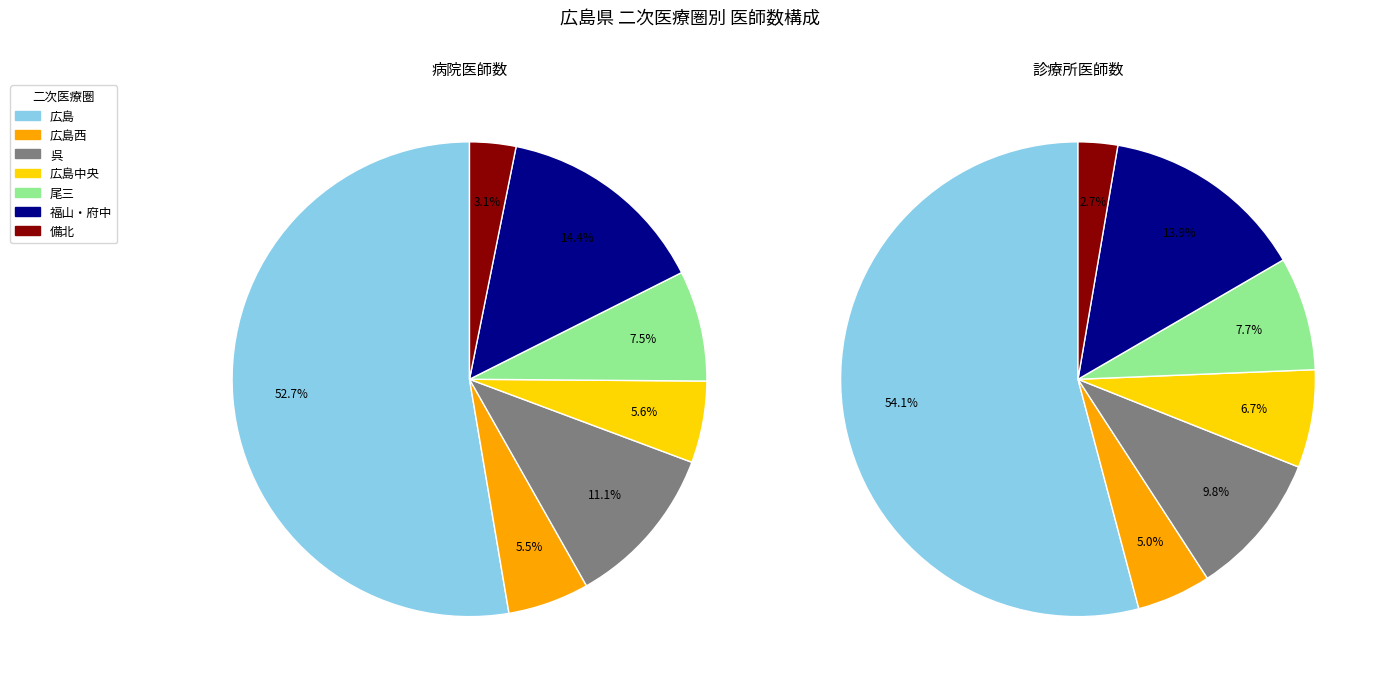

Is the sum of 備北 and 広島中央 greater than half?

No